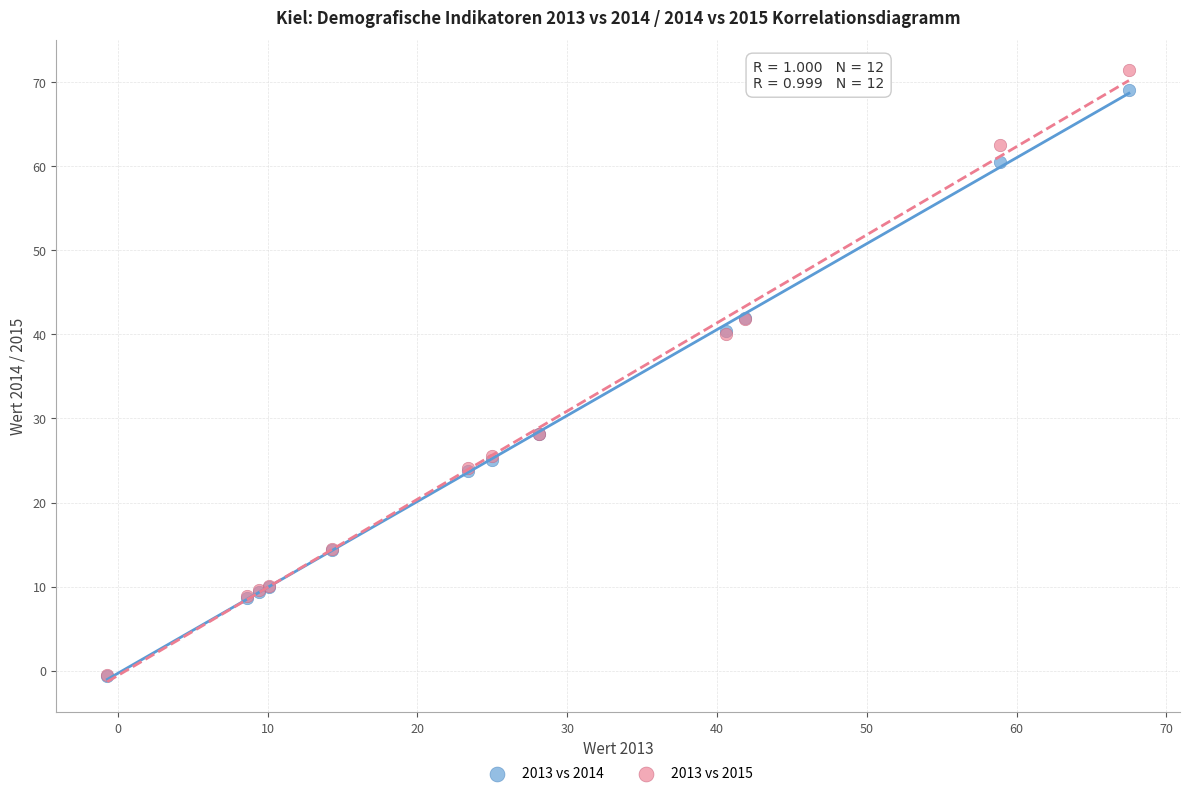

What are all the series names shown in the legend?

2013 vs 2014, 2013 vs 2015